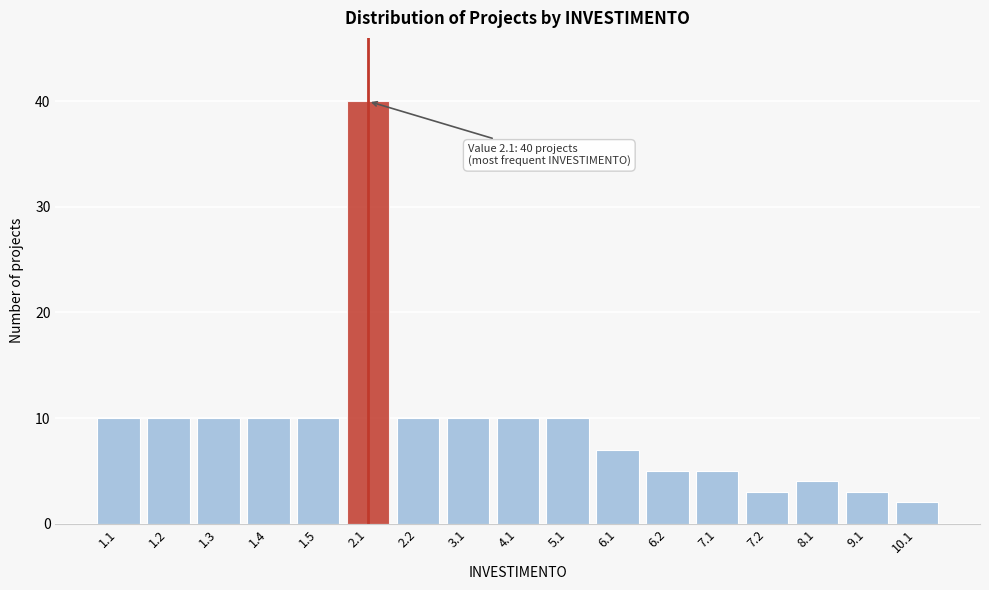

Reading right to left, what are all the values shown in this chart?

10.1=2	9.1=3	8.1=4	7.2=3	7.1=5	6.2=5	6.1=7	5.1=10	4.1=10	3.1=10	2.2=10	2.1=40	1.5=10	1.4=10	1.3=10	1.2=10	1.1=10